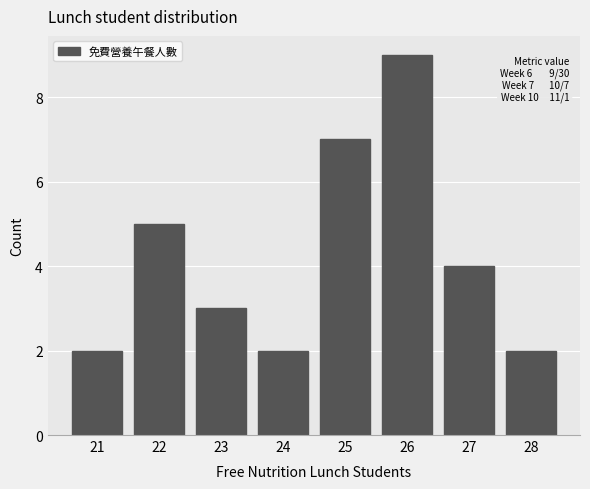

Which range on the x-axis has the tallest bar?

25.5 to 26.5